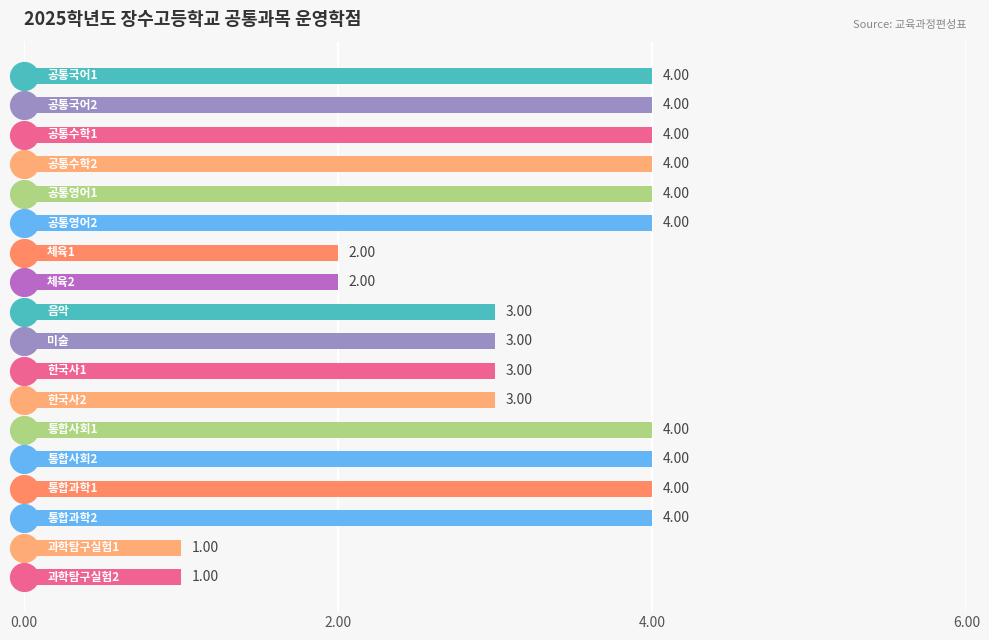

Which has a higher value, 공통국어2 or 통합사회1?

공통국어2